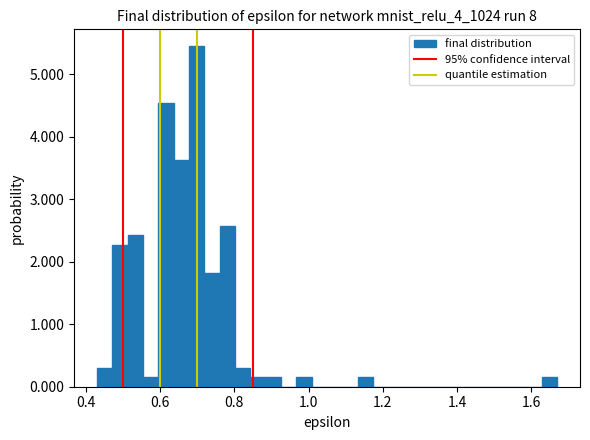

Around what value on the x-axis is the tallest bar? Give the approximate position of its centre, as read against the axis.

0.70